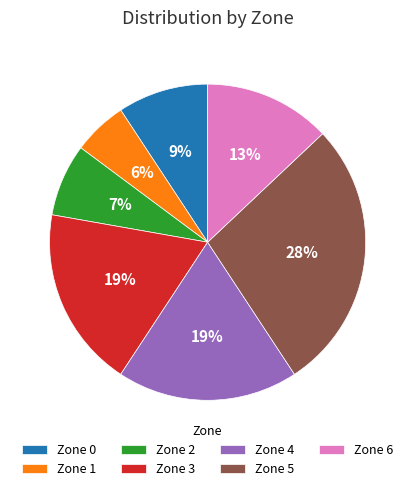

Between Zone 2 and Zone 3, which is larger?

Zone 3